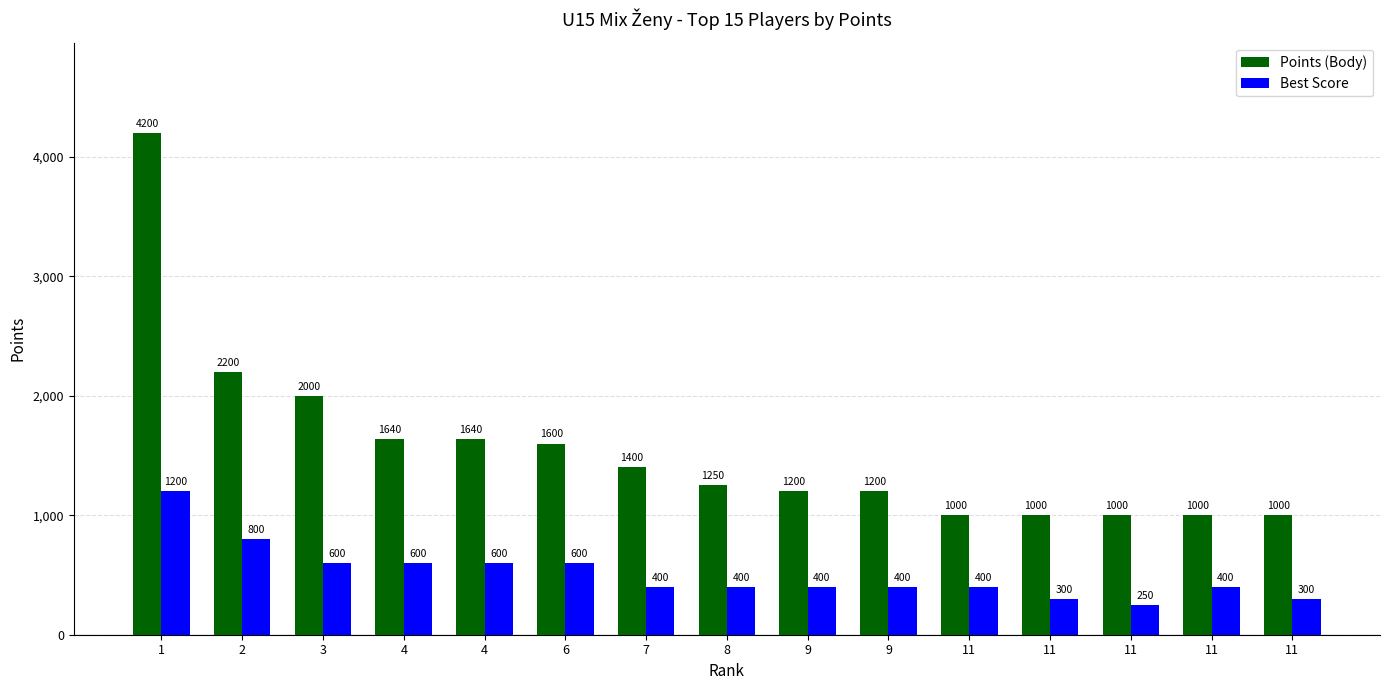

How many categories are shown in the chart?

15